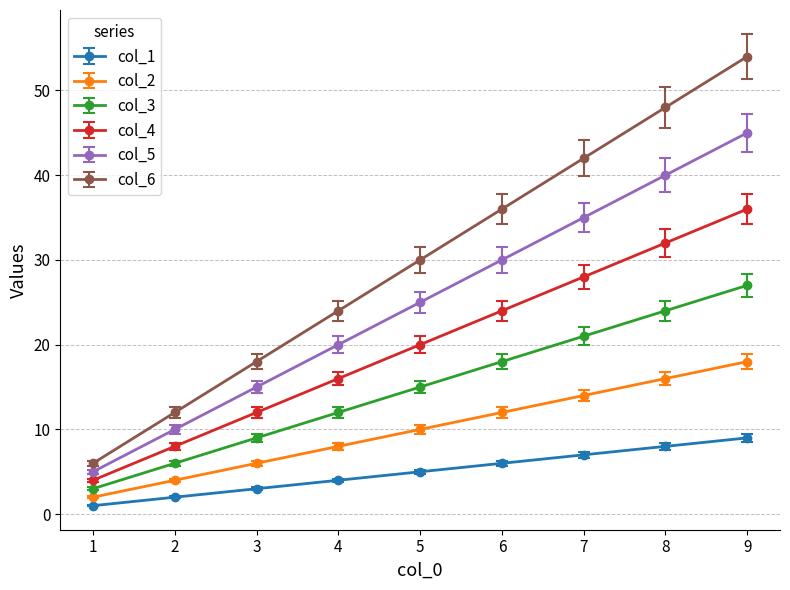

Is it true that col_4 equals 5.3 at 3?

False